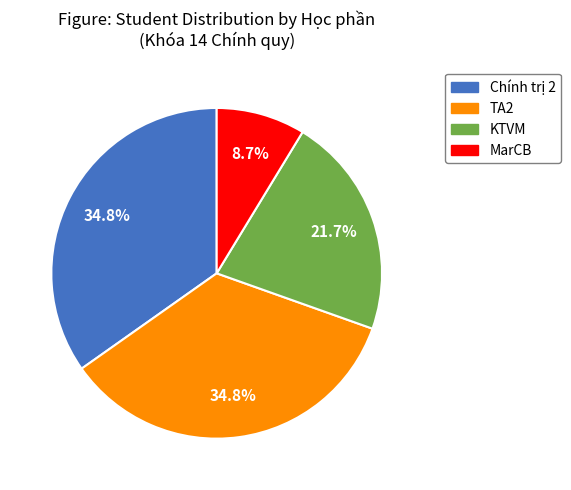

Does any single category account for the majority?

No